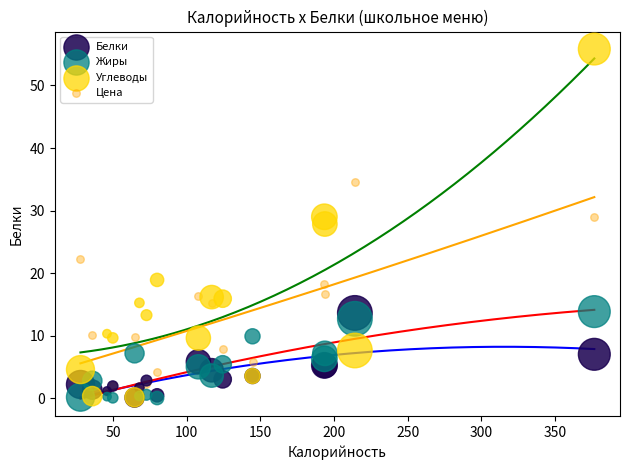

In the Углеводы series, what Y value is closest to 27?

27.8